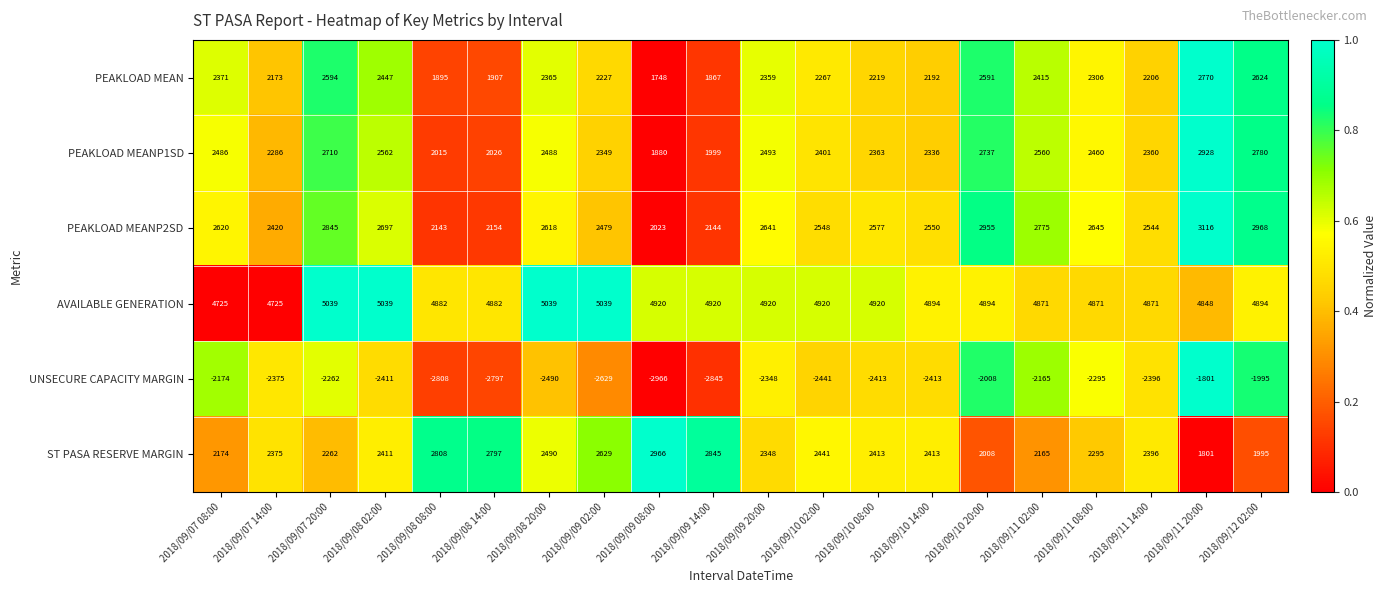

What is the difference between the maximum and second lowest values in the AVAILABLE GENERATION series?

314